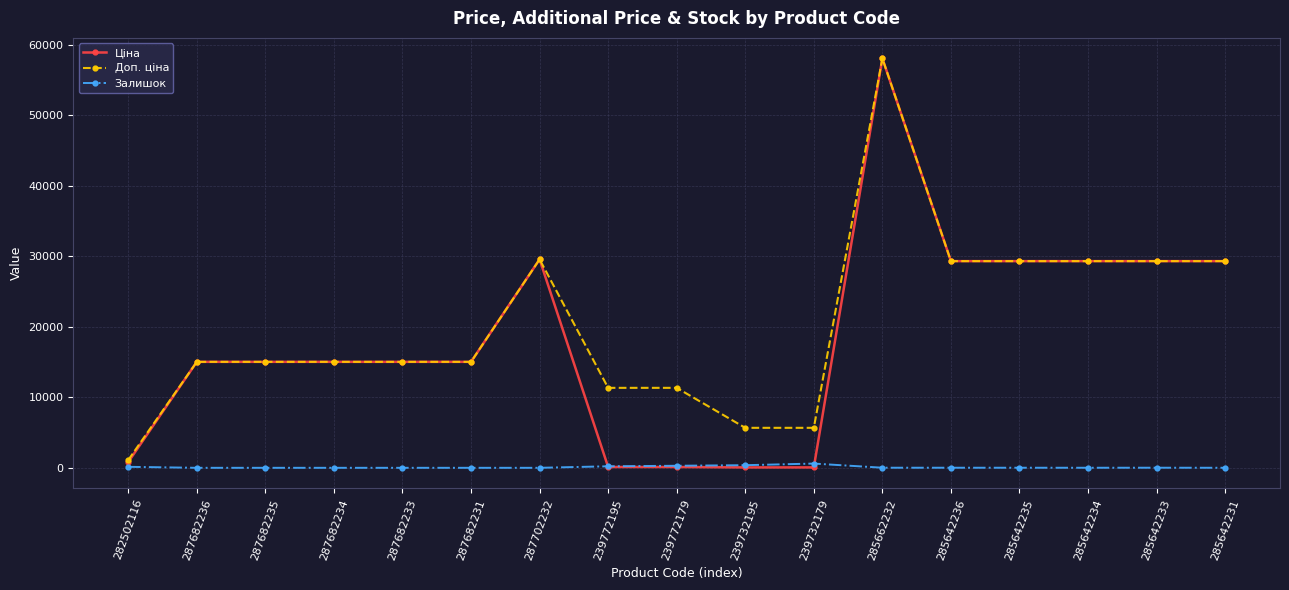

True or false: Ціна has a value of 56.7 at 239732195.

True